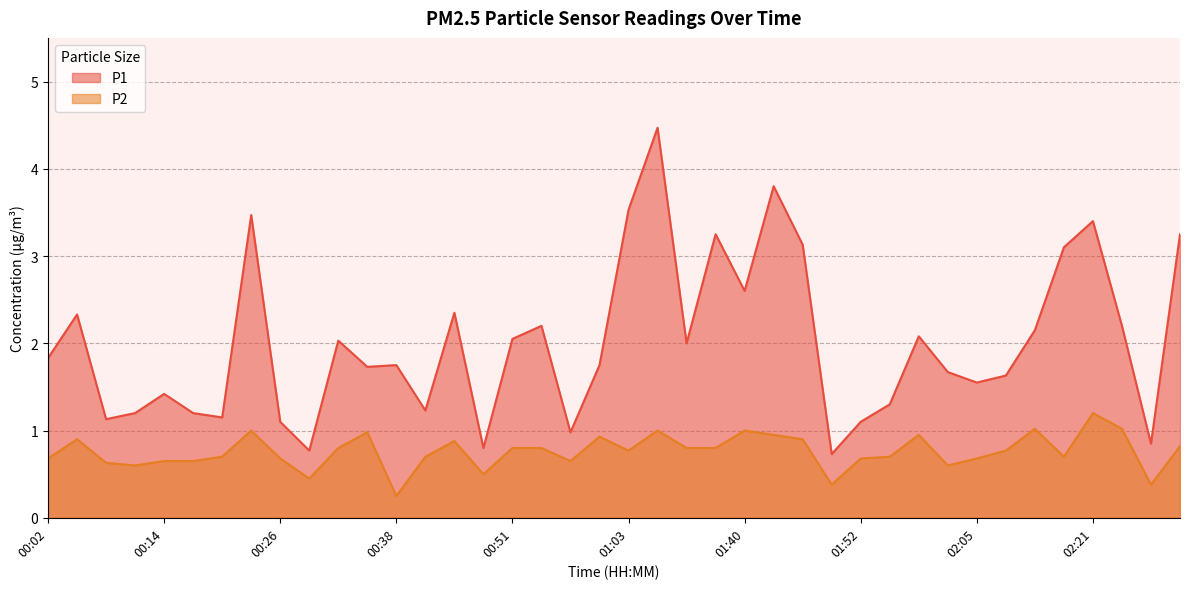

How many lines are shown in the chart?

2